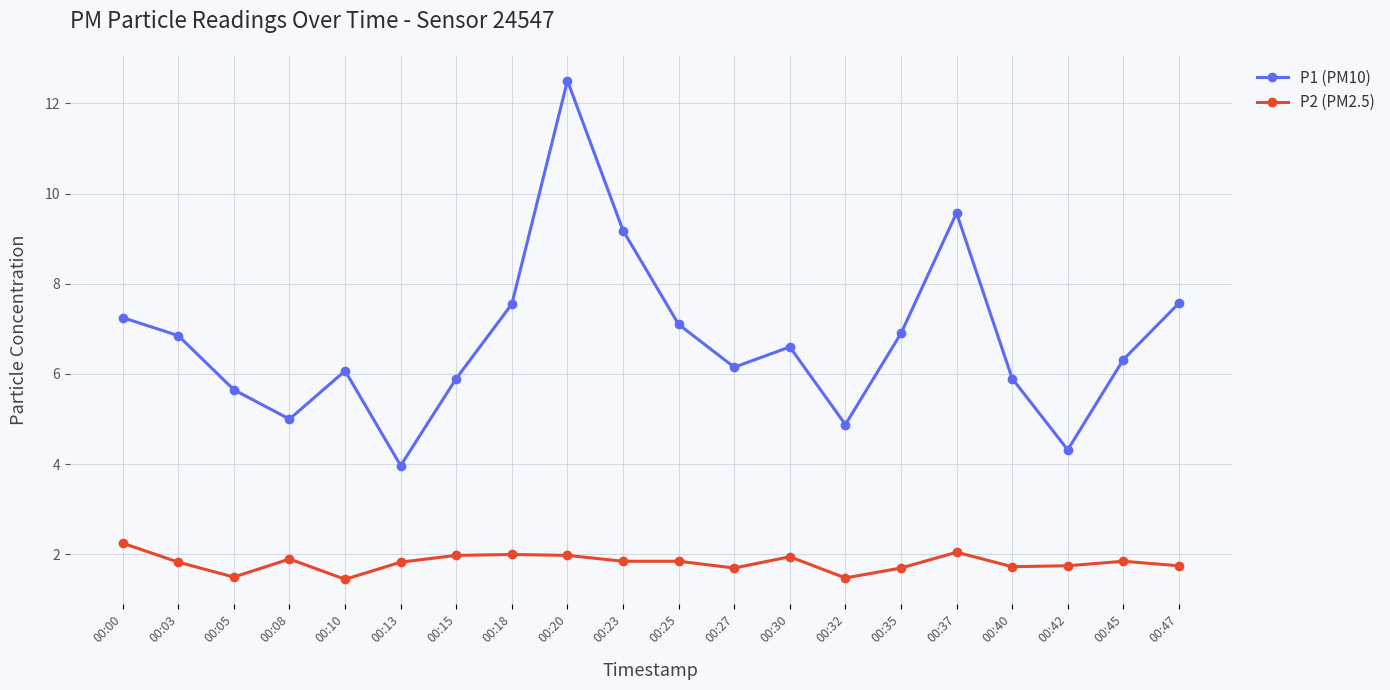

What is the maximum value shown in the chart?

12.5